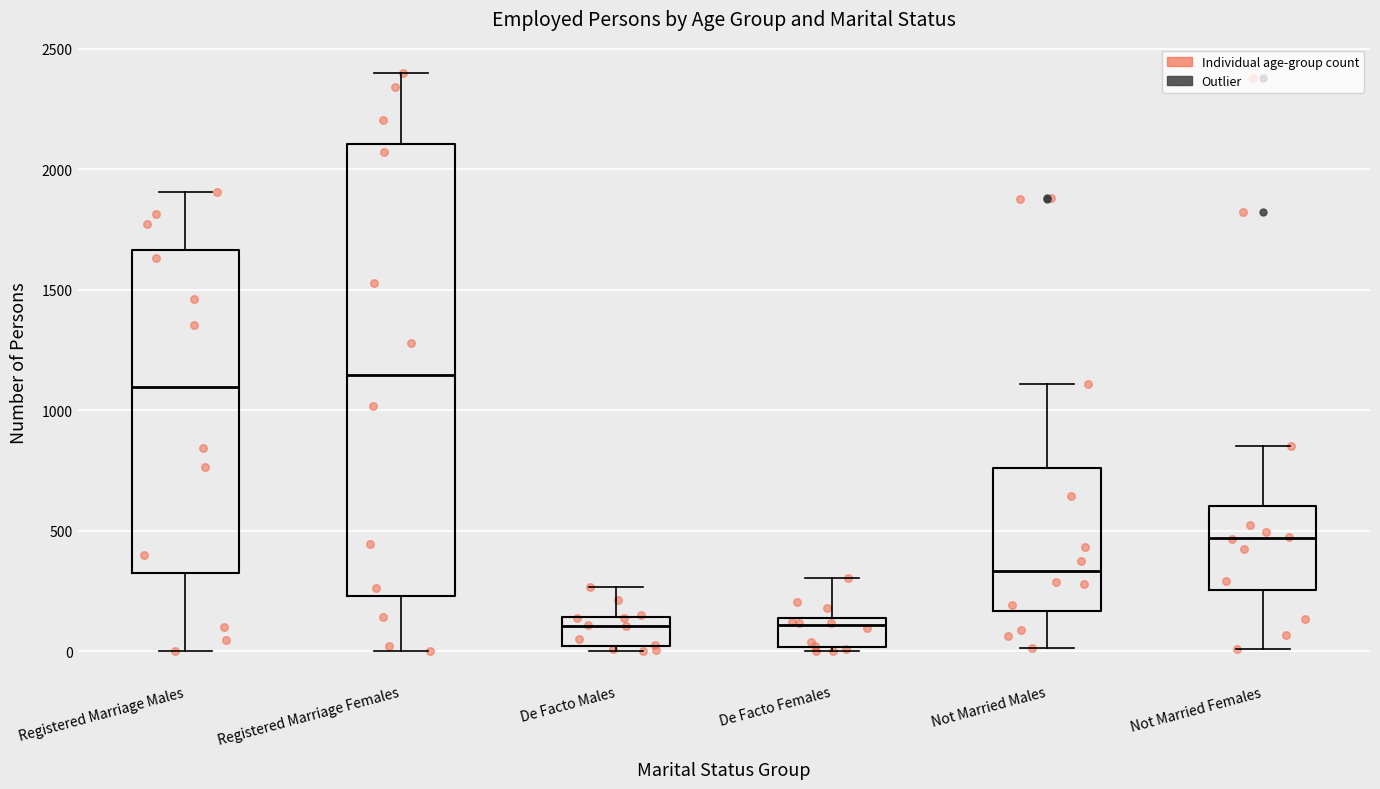

Reading left to right, read every box against the y-axis: the position of its median line, the range the box covers, and the ends of its whiskers. The values are not printed on the chart, so give them approximately, as read against the axis.

Registered Marriage Males: median 1100, box 350 to 1650, whiskers 0 to 1900
Registered Marriage Females: median 1150, box 250 to 2100, whiskers 0 to 2400
De Facto Males: median 100, box 0 to 150, whiskers 0 (just below the box's lower edge) to 250
De Facto Females: median 100, box 0 to 150, whiskers 0 (just below the box's lower edge) to 300
Not Married Males: median 350, box 150 to 750, whiskers 0 to 1100
Not Married Females: median 450, box 250 to 600, whiskers 0 to 850